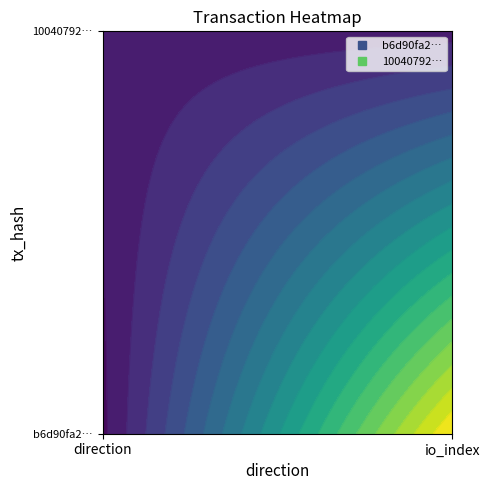

What is the sum of the 10040792a3f011682e25338ee08f6d092088ed6 values at 0 and 1?

3